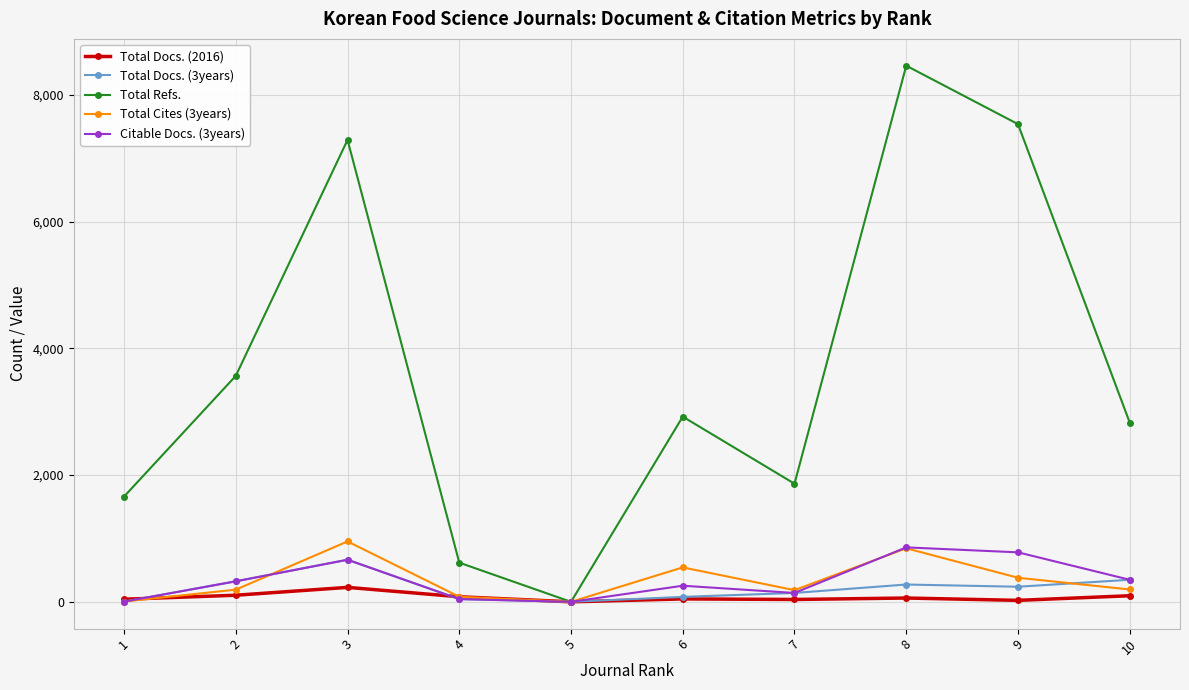

What value does the Total Docs. (3years) series have at 3?

664